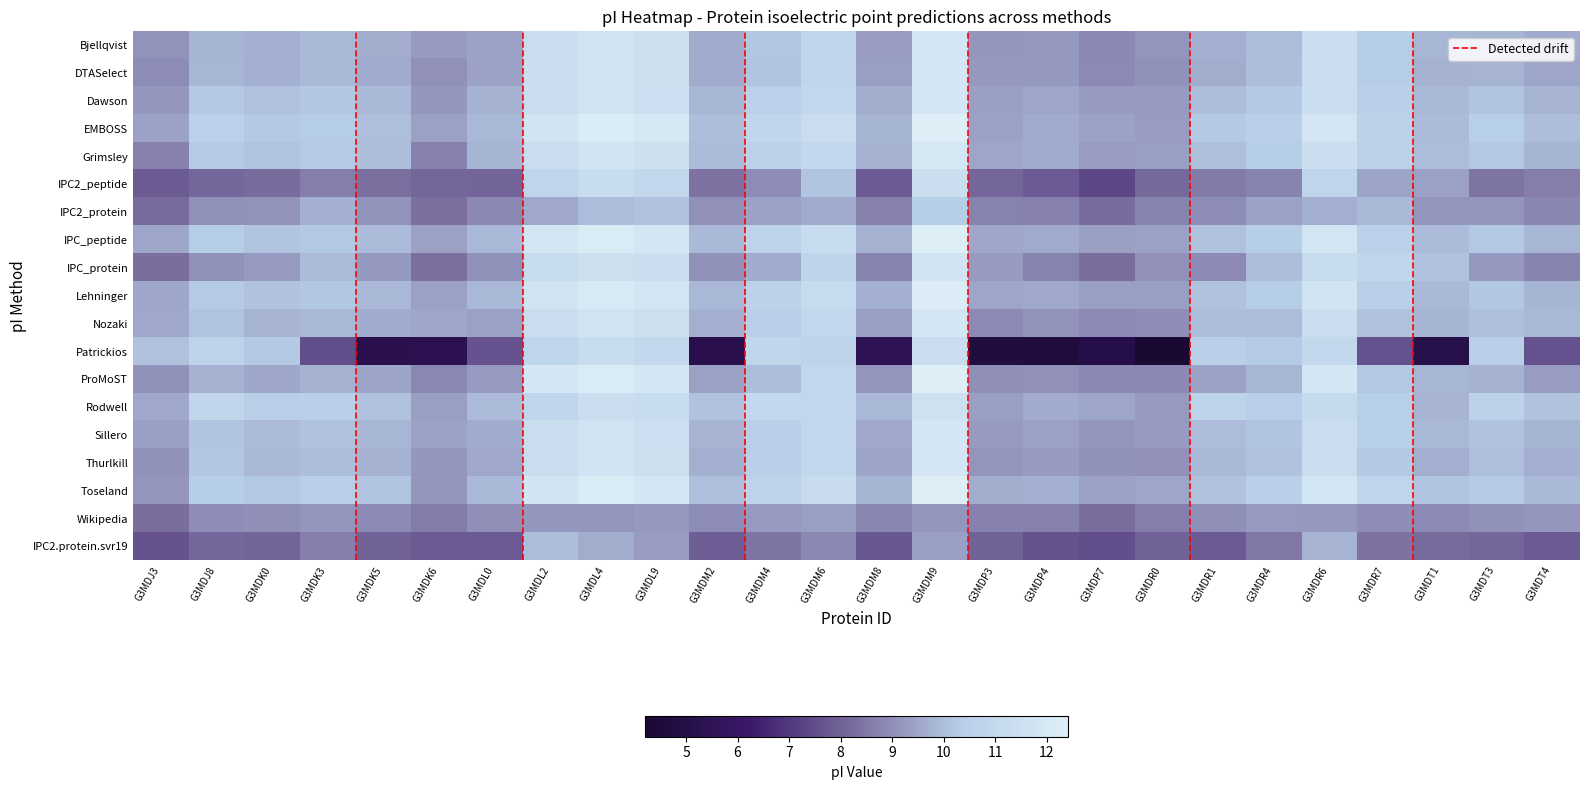

What is the minimum value shown in the chart?

4.2